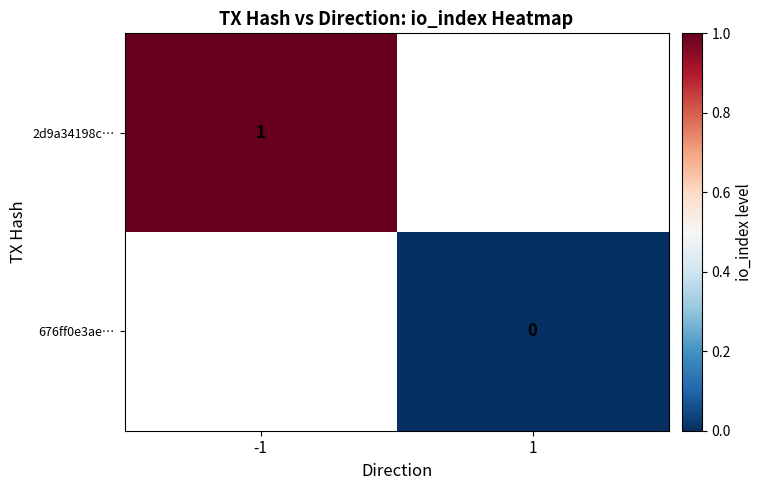

At which category does the chart reach its minimum across all series?

1